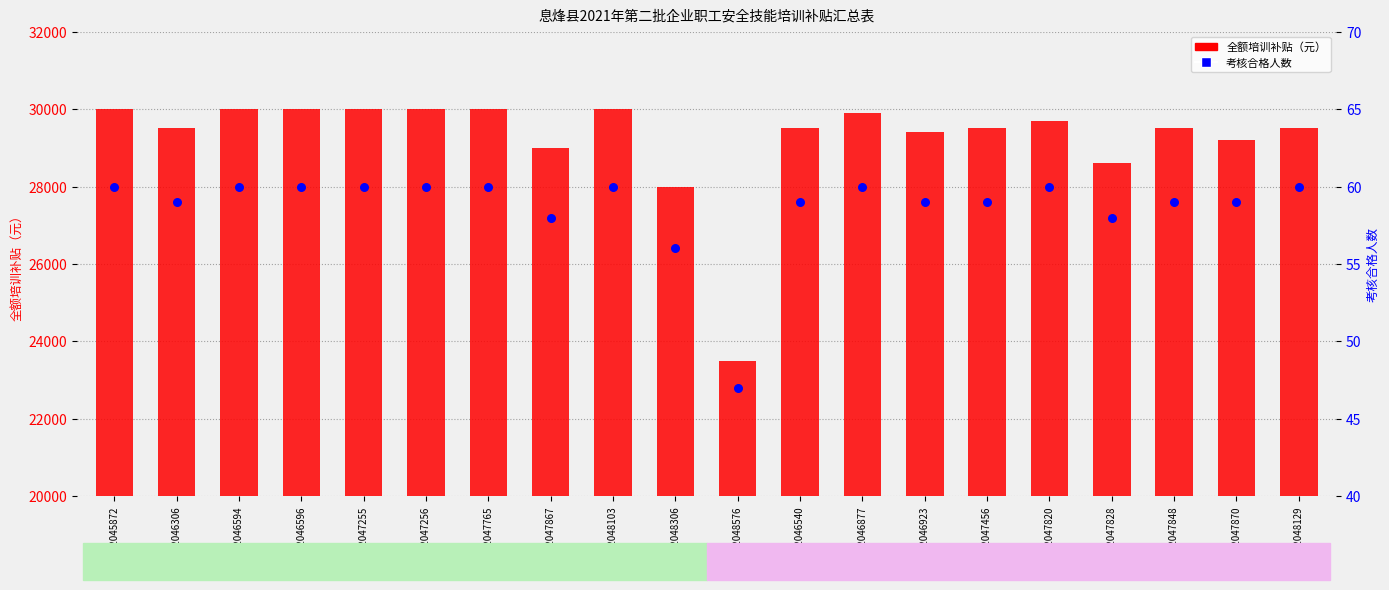

Which series contains the lowest Y value?

考核合格人数